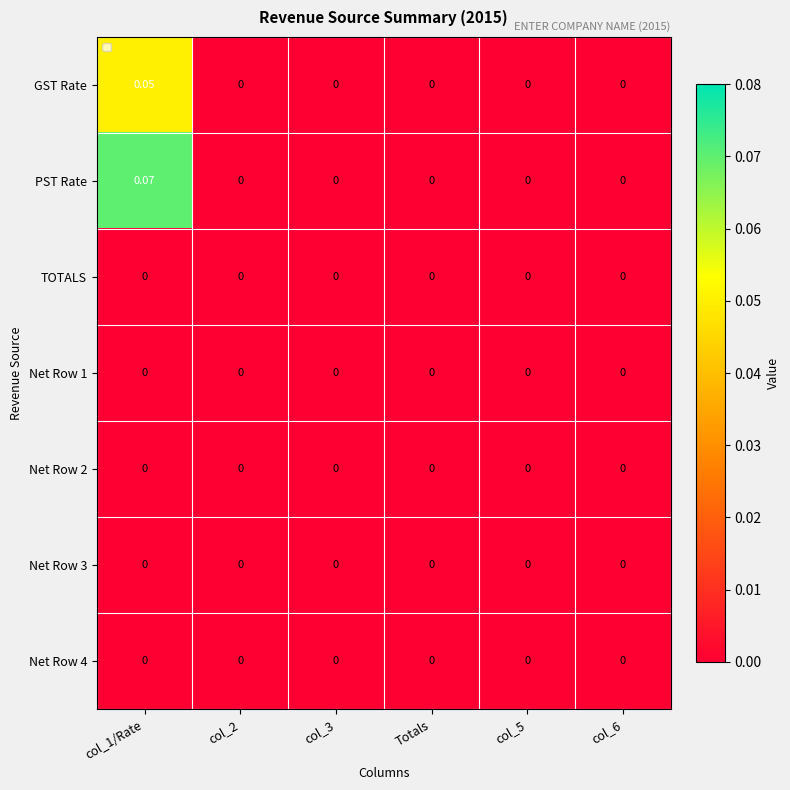

Which series has the widest spread of values?

PST Rate